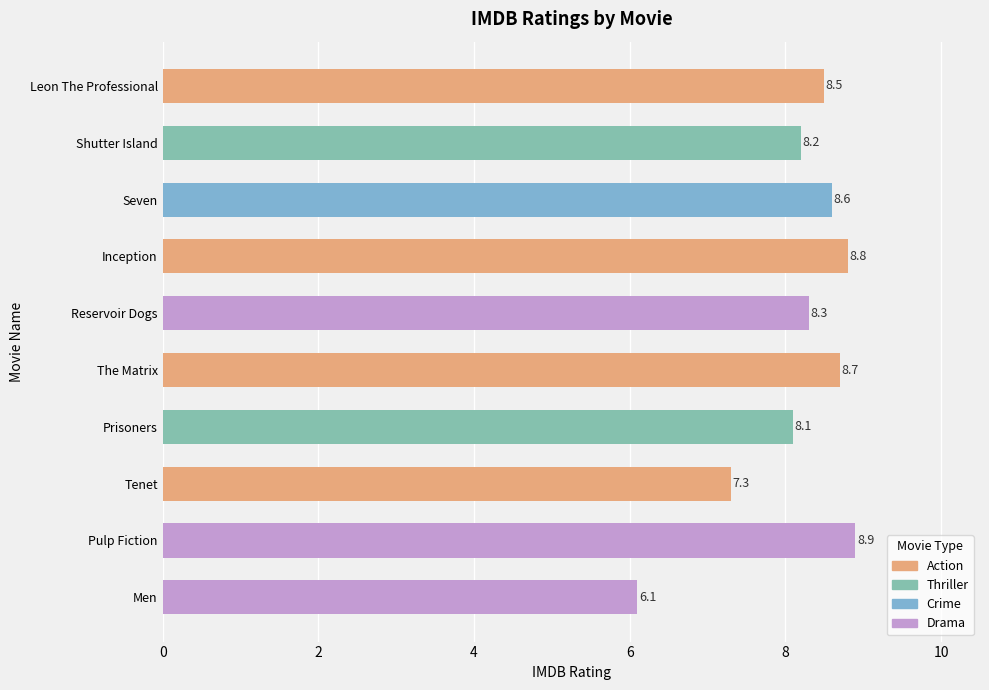

What is the label of the 1st bar from the top?

Leon The Professional